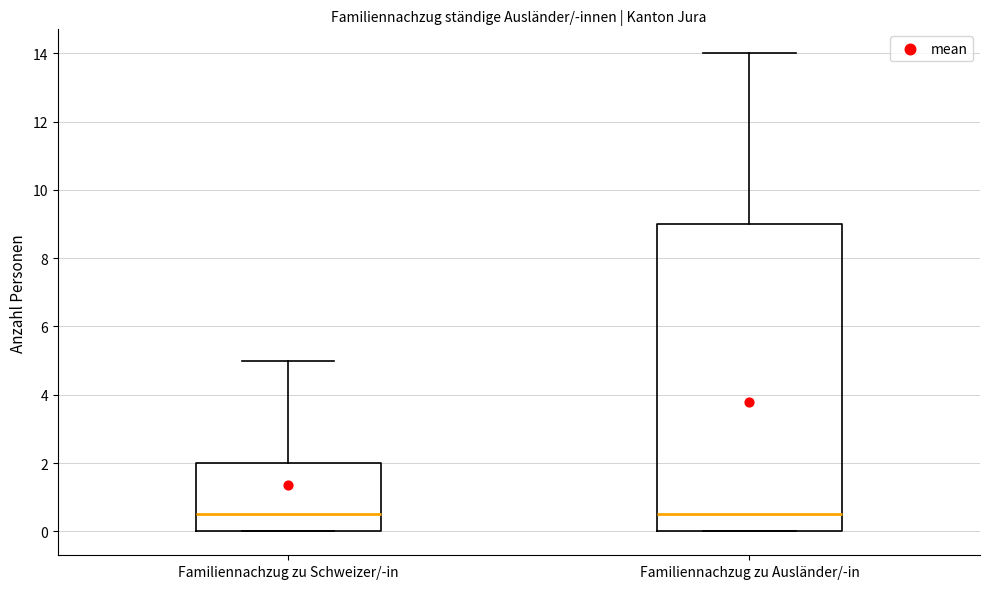

Reading left to right, transcribe this box plot: for each box, give where its median line is, the range the box spans, and where its two whiskers end, as read against the y-axis. The values are not printed on the chart, so give them approximately, as read against the axis.

Familiennachzug zu Schweizer/-in: median 0.6, box 0.0 to 2.0, whiskers 0.0 to 5.0
Familiennachzug zu Ausländer/-in: median 0.6, box 0.0 to 9.0, whiskers 0.0 to 14.0